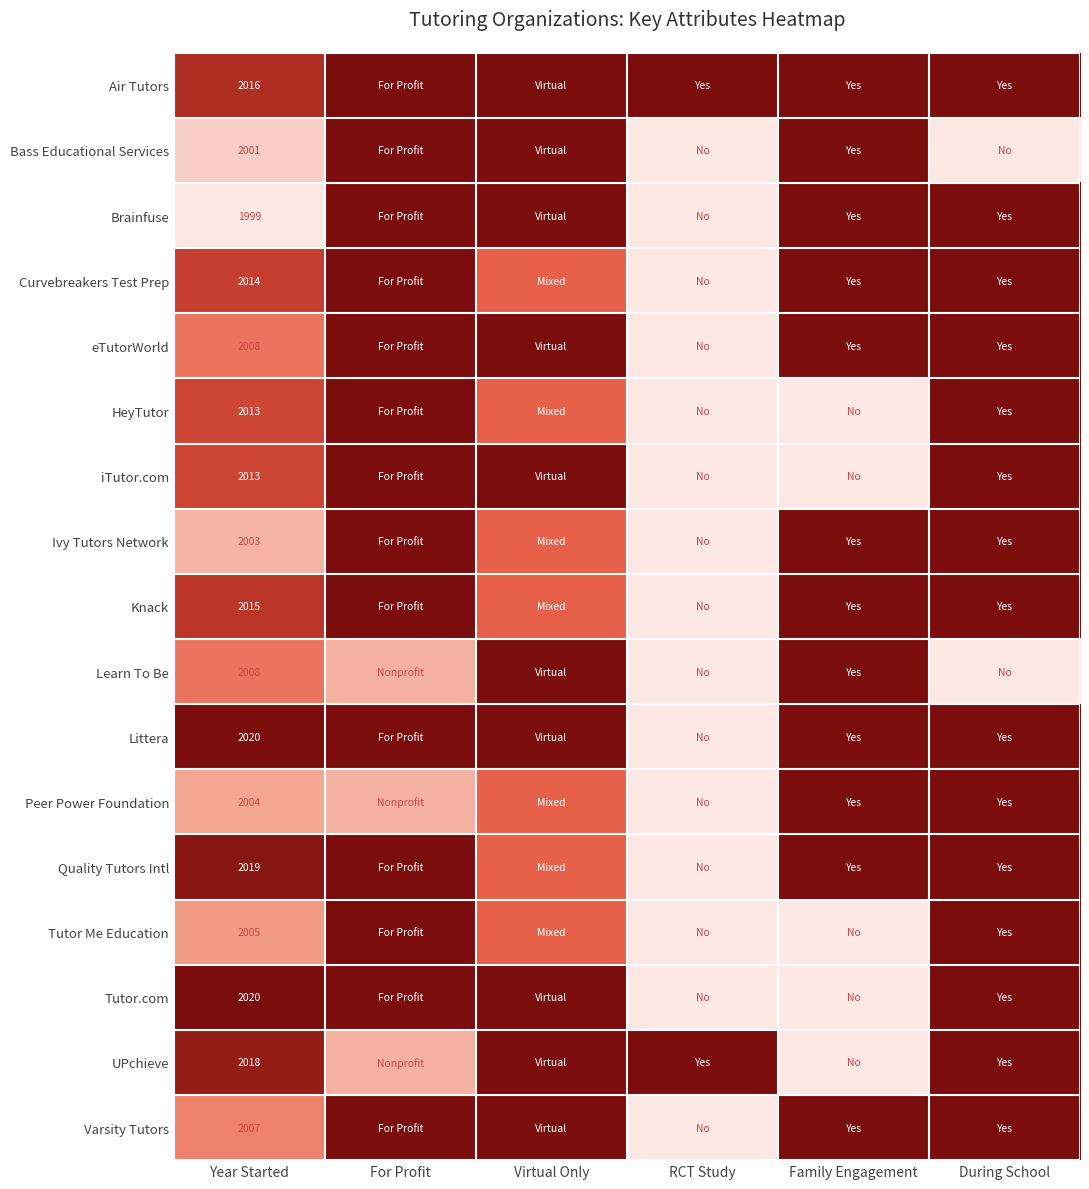

The value of Varsity Tutors at Year Started is 2007.0. True or false?

True